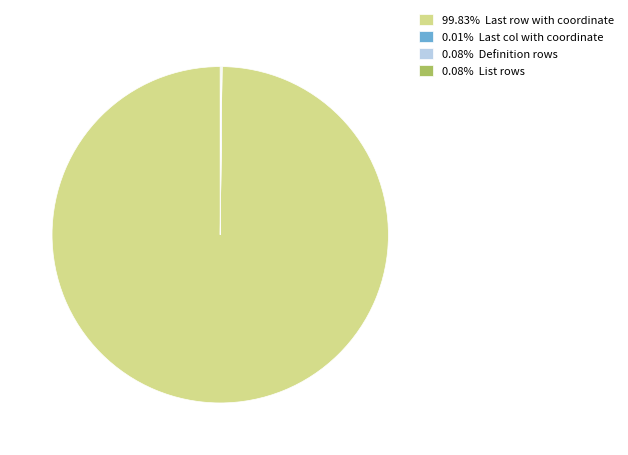

Is there a majority slice in this chart?

Yes